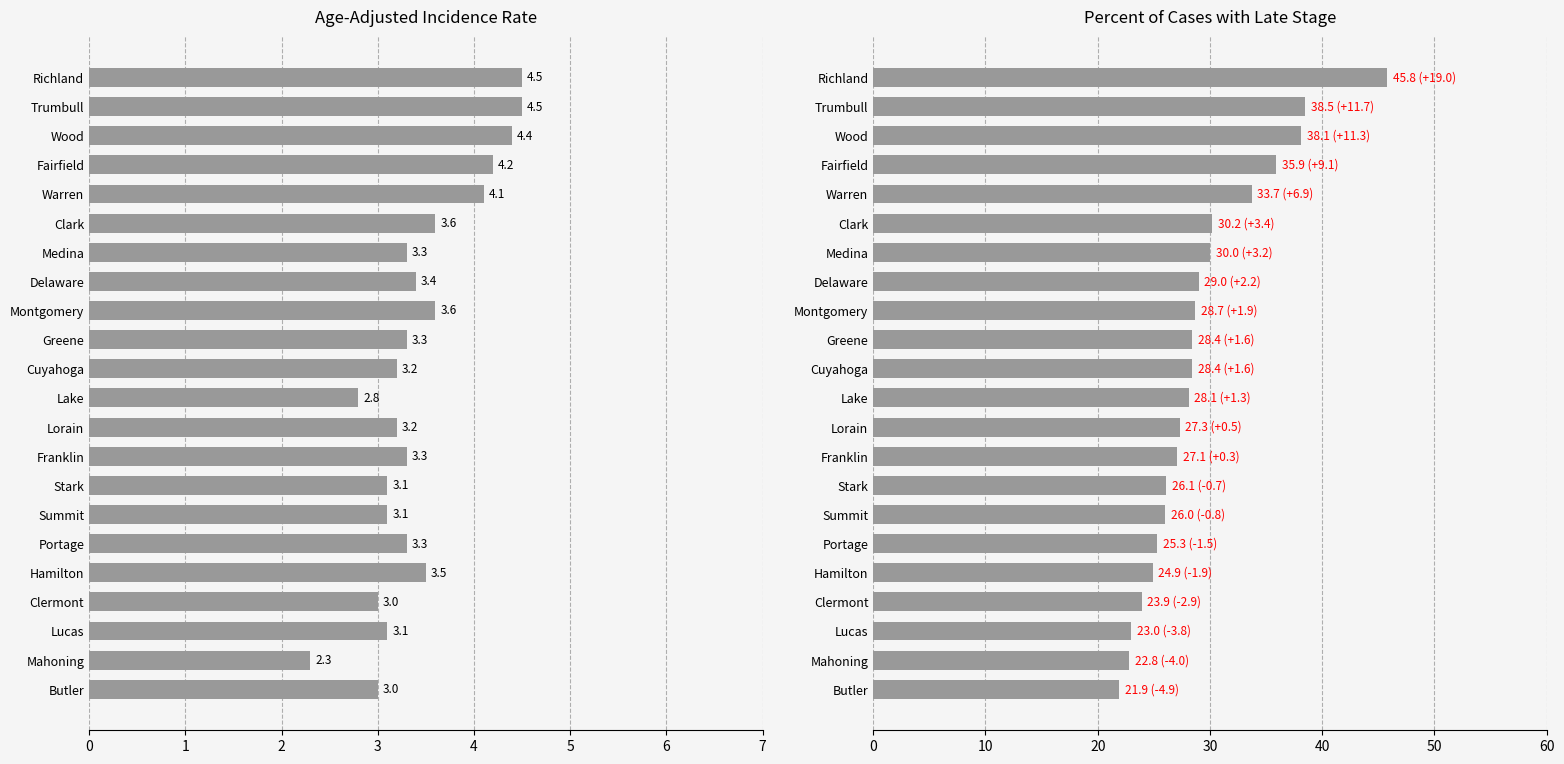

How many groups of bars are there?

22